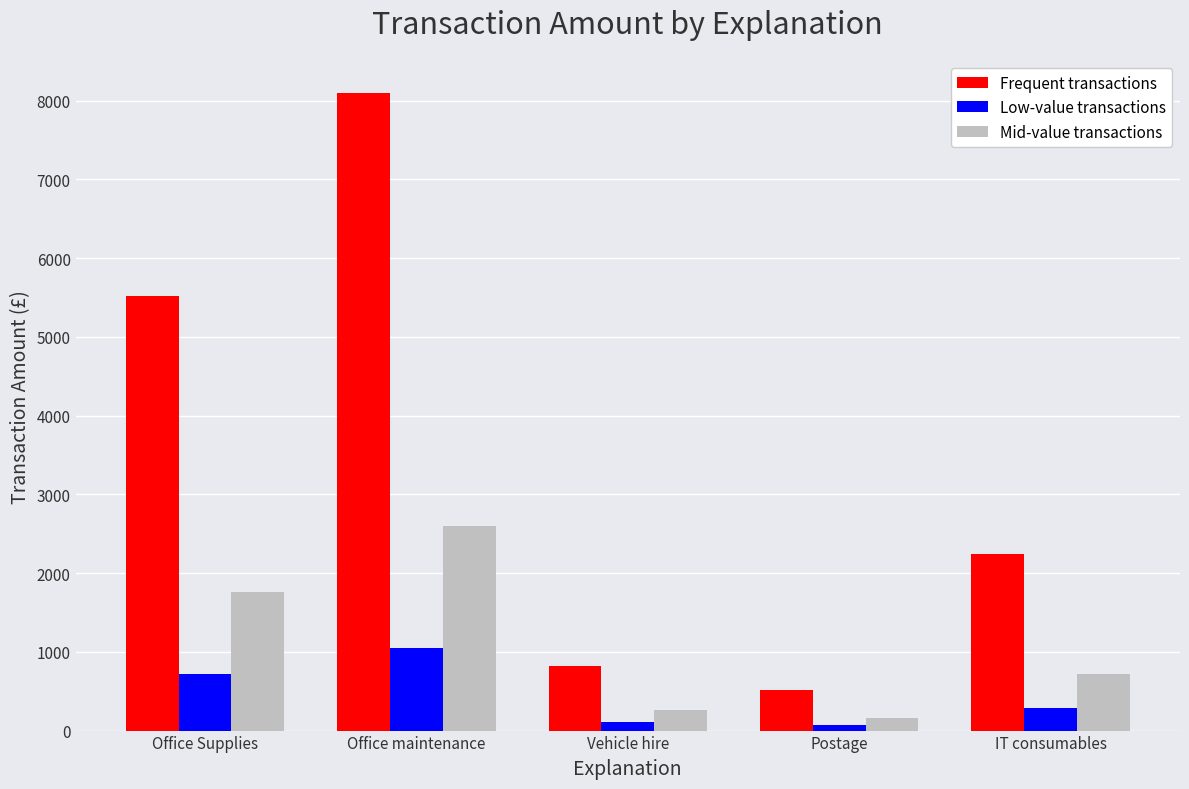

What are all the series names shown in the legend?

Frequent transactions, Low-value transactions, Mid-value transactions